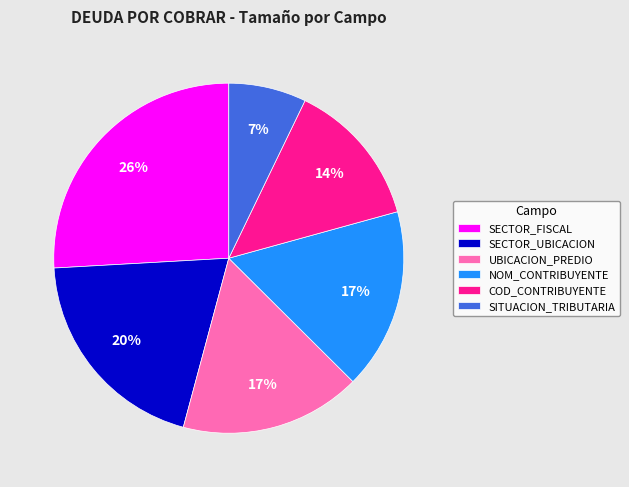

What percentage is the UBICACION_PREDIO slice, to the nearest percent?

17%